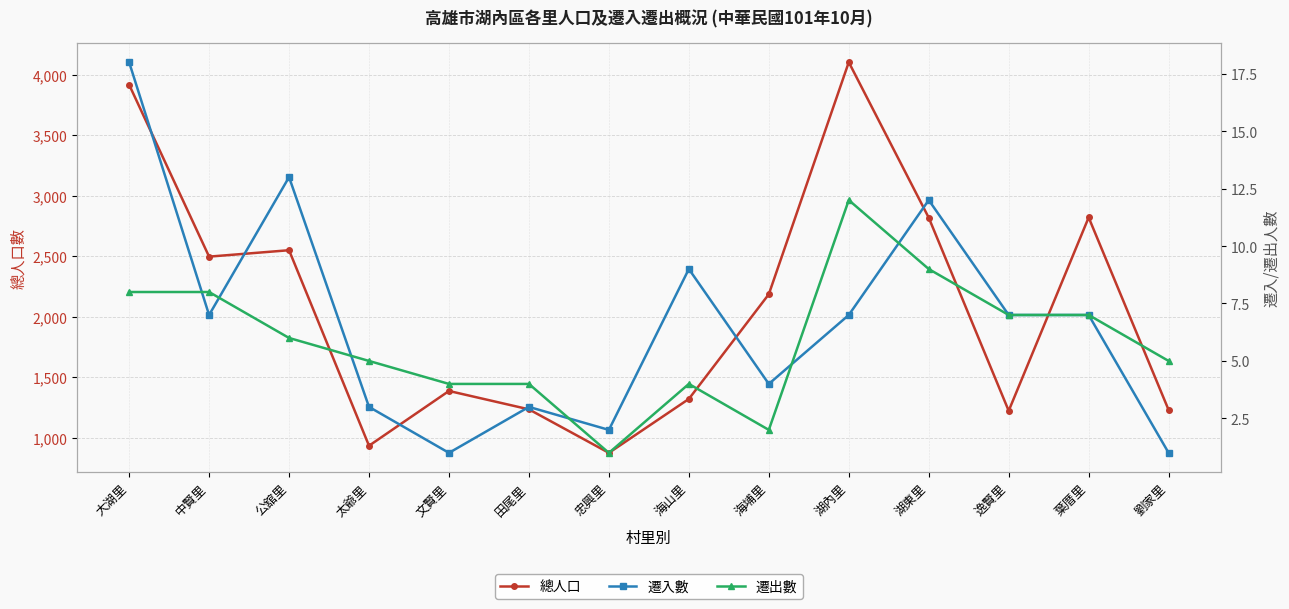

True or false: 遷入數 and 總人口 intersect in this chart.

False